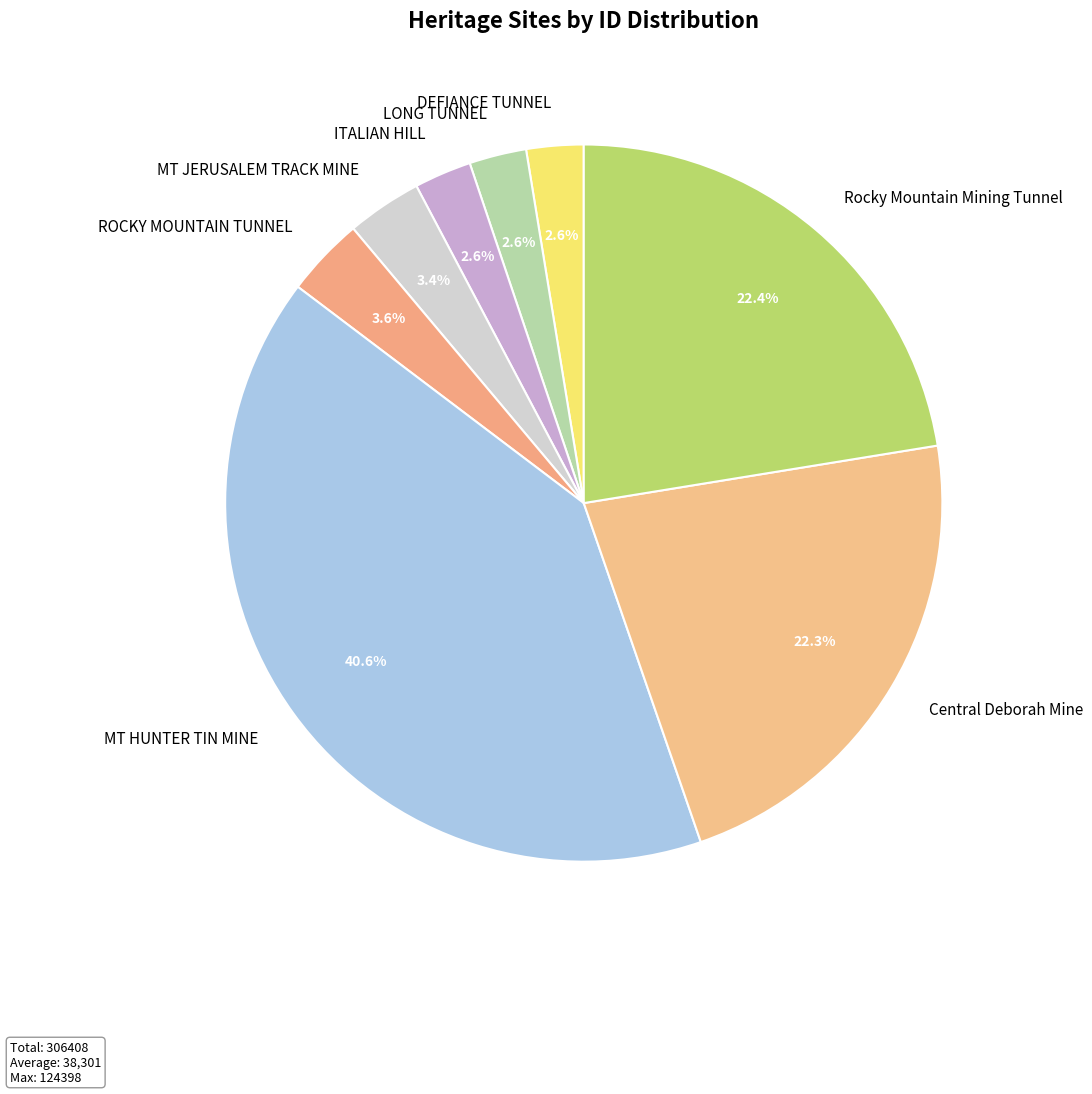

To the nearest percent, what is the difference between the largest and smallest slice percentages?

38%